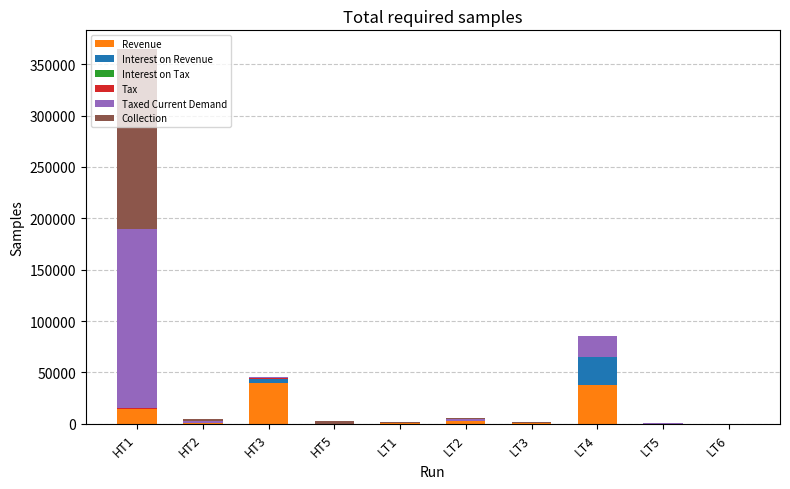

Which label corresponds to the largest value in the chart?

HT1